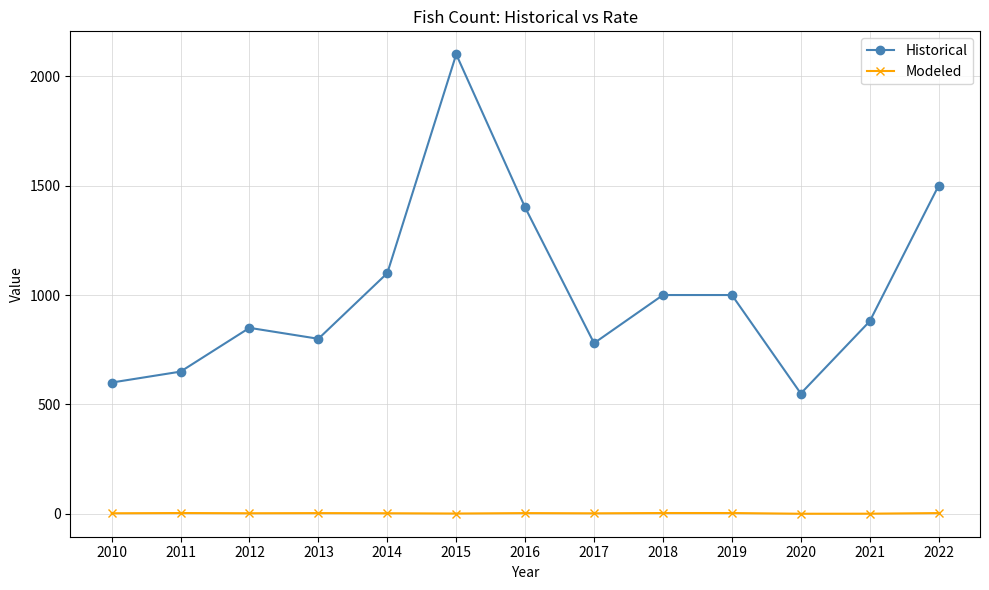

Which category has the highest value across all series?

2015